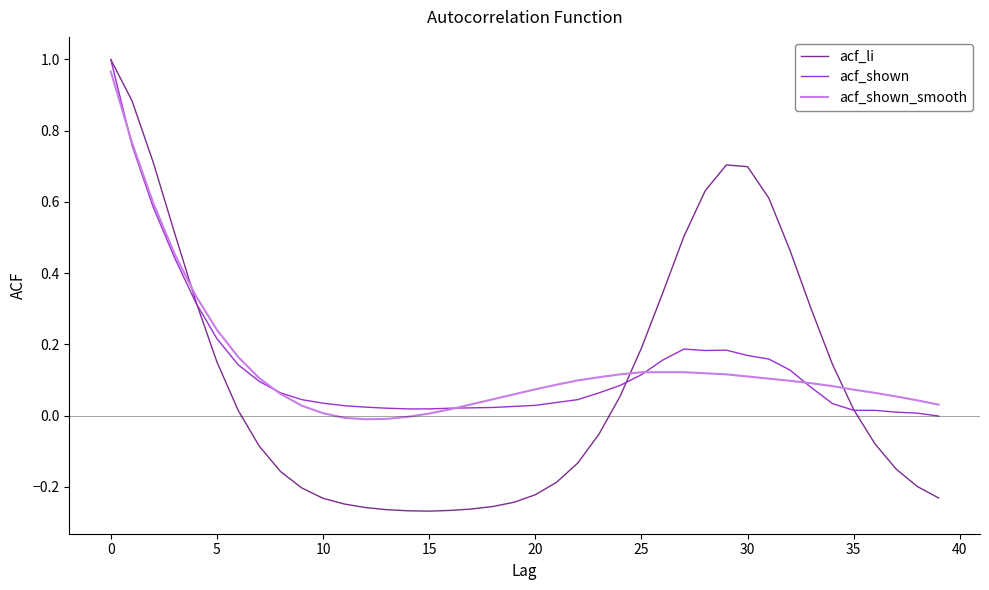

Which series has the largest range (max minus min)?

acf_li